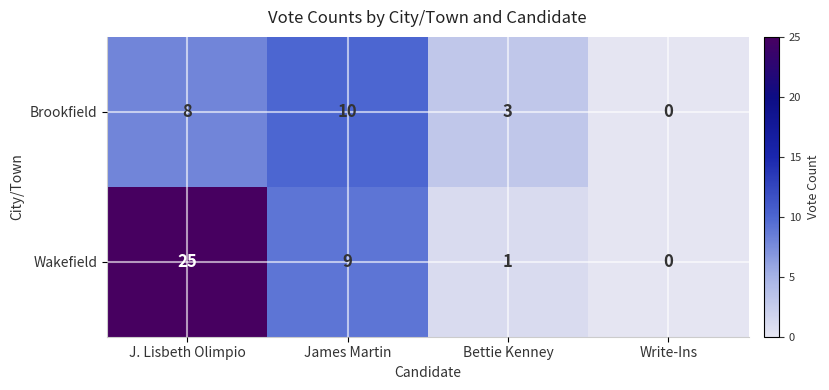

Which series has the largest total across all categories?

Wakefield